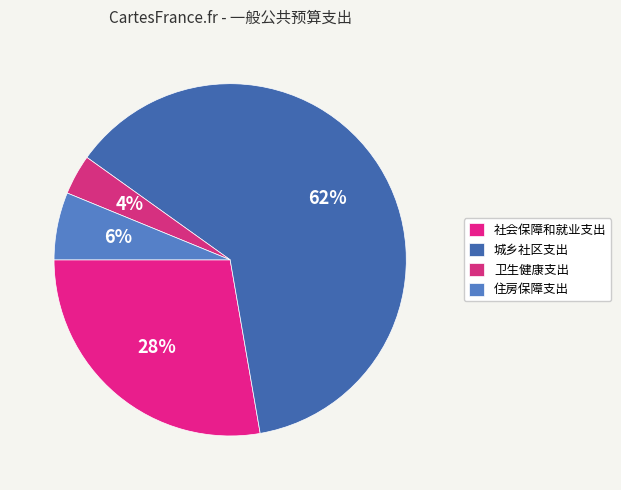

How many segments does this pie chart have?

4